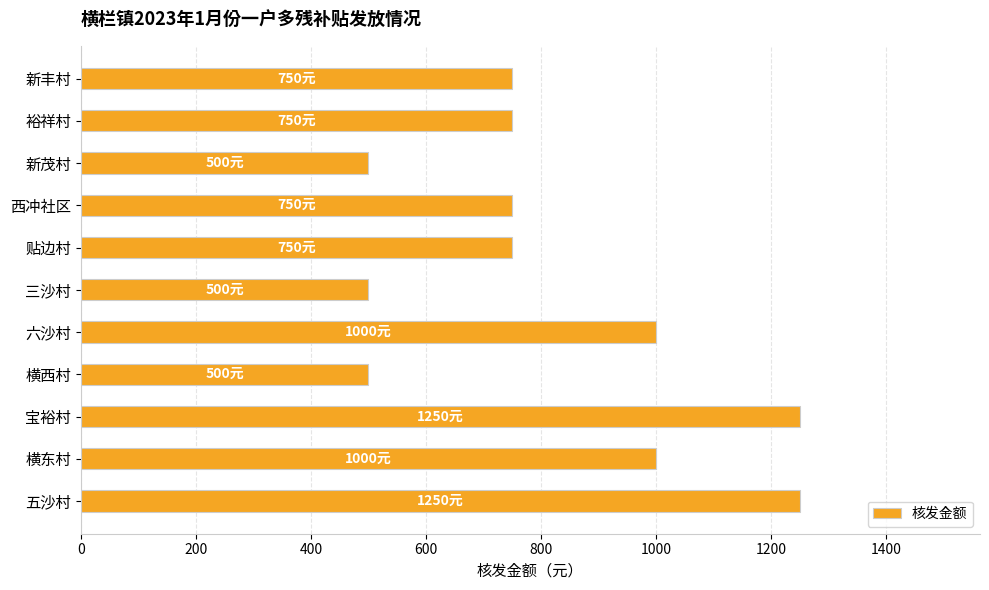

What is the smallest value displayed?

500